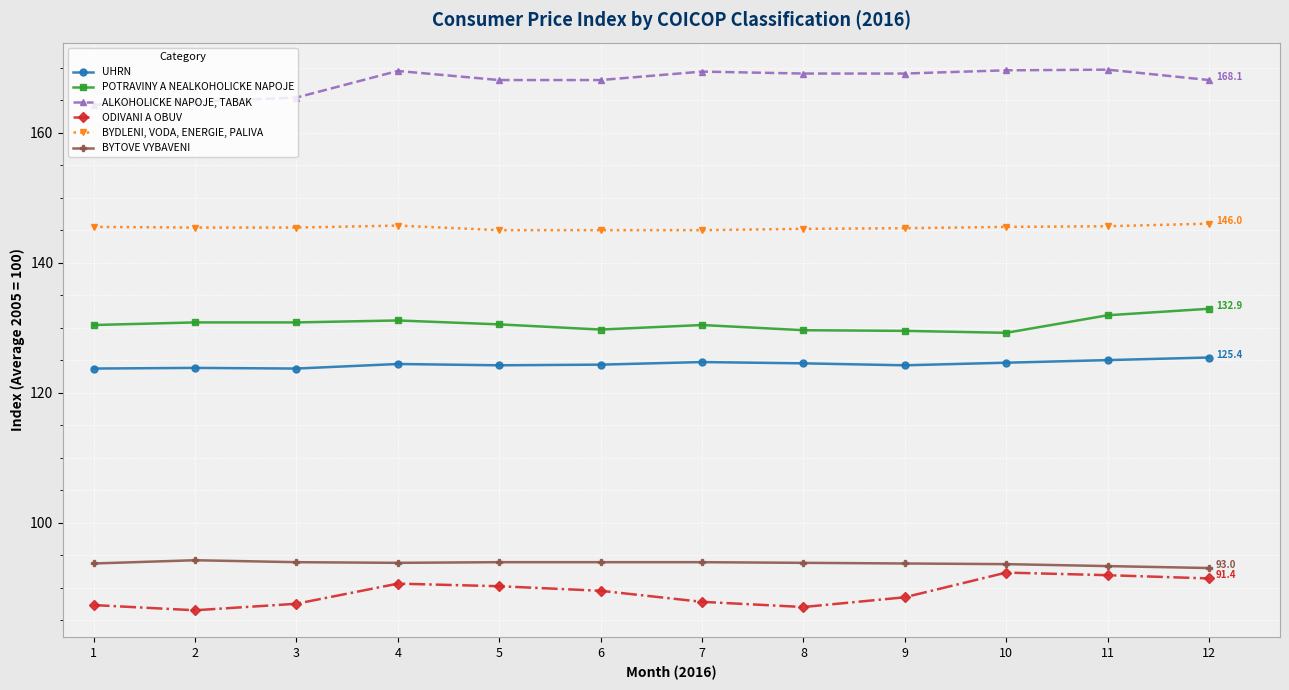

What is the total value across all series at 4?

755.1